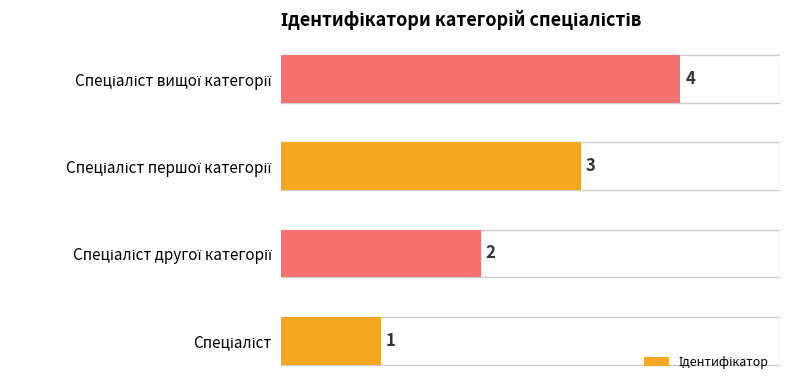

Count the values in the range 2 to 4.

3